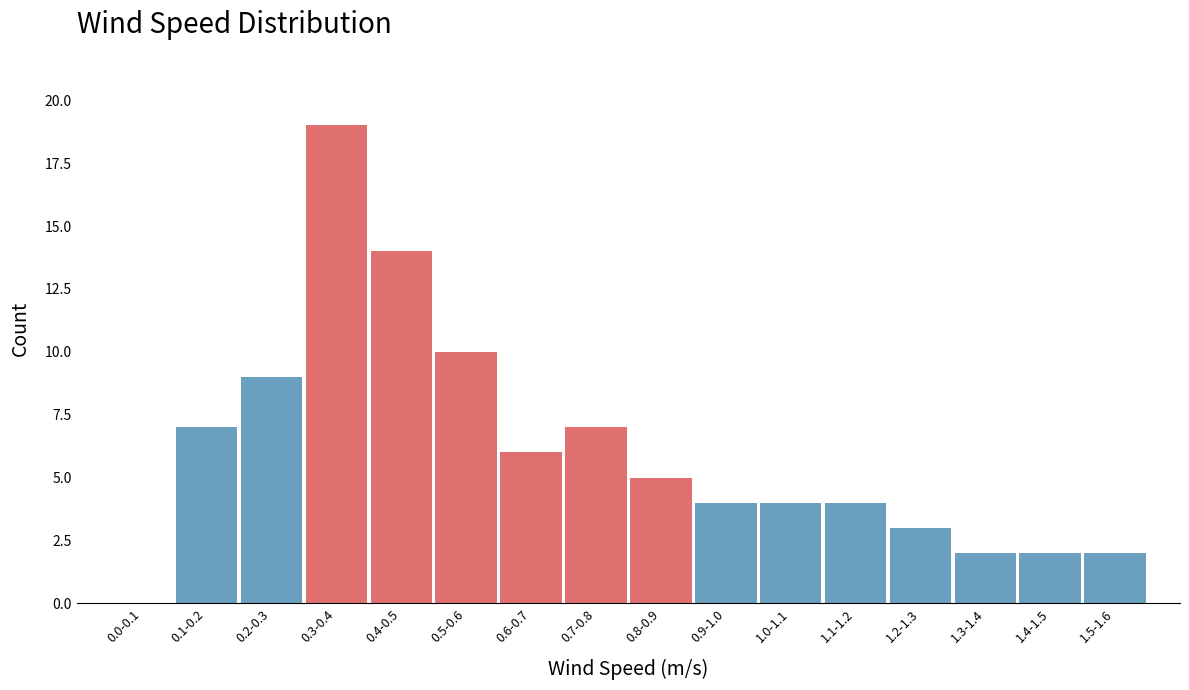

Reading left to right, list all the values displayed in this chart.

0.0-0.1=0	0.1-0.2=7	0.2-0.3=9	0.3-0.4=19	0.4-0.5=14	0.5-0.6=10	0.6-0.7=6	0.7-0.8=7	0.8-0.9=5	0.9-1.0=4	1.0-1.1=4	1.1-1.2=4	1.2-1.3=3	1.3-1.4=2	1.4-1.5=2	1.5-1.6=2